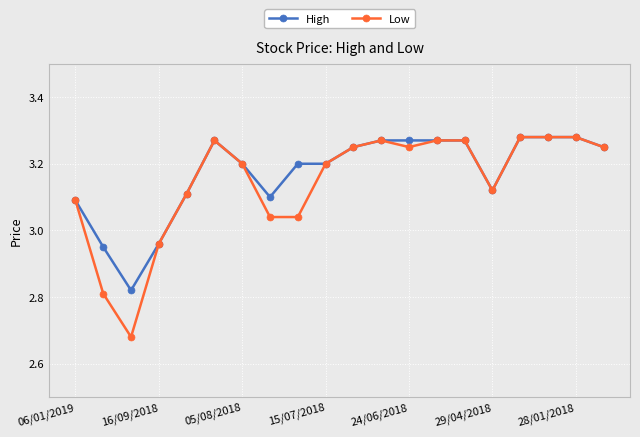

At how many categories does at least one series exceed 3?

17